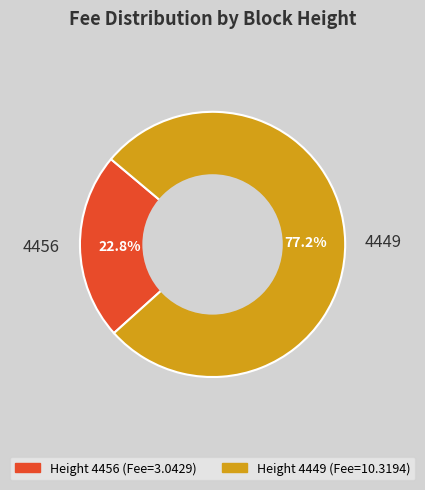

To the nearest percent, what is the difference between the largest and smallest slice percentages?

54%